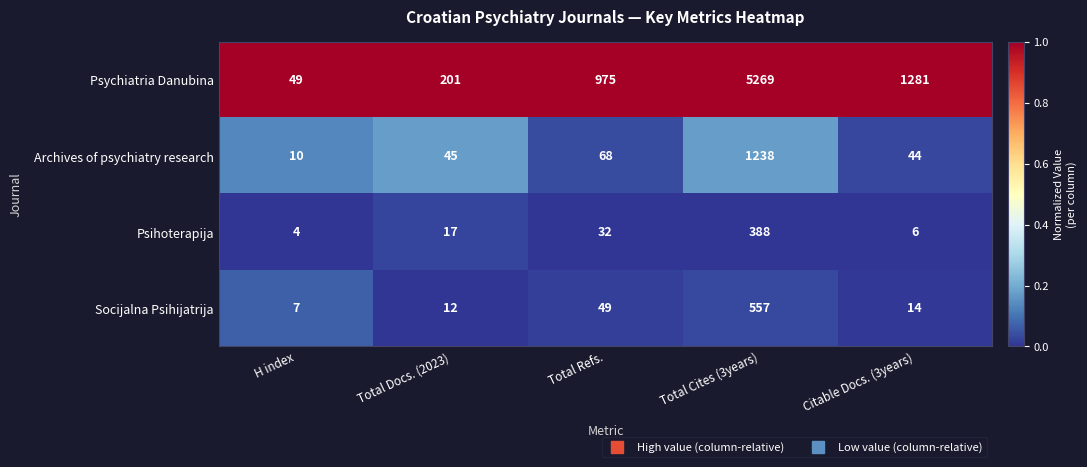

At which label is Socijalna Psihijatrija closest to 282?

Total Refs.